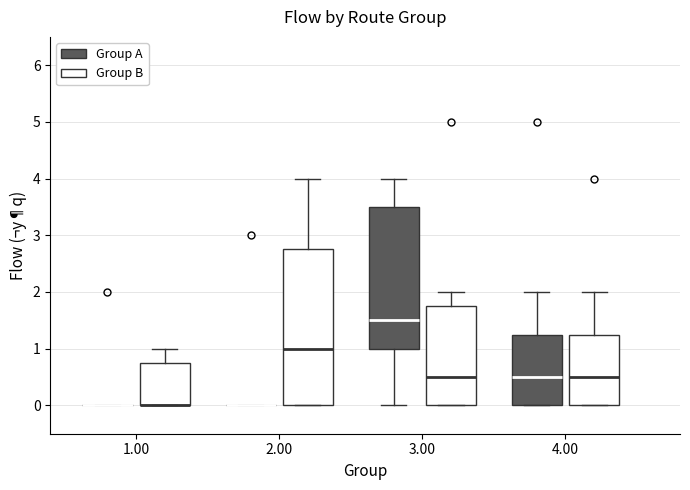

Comparing the boxes themselves (not the whiskers), which one is the tallest?

2.00 (Group B)